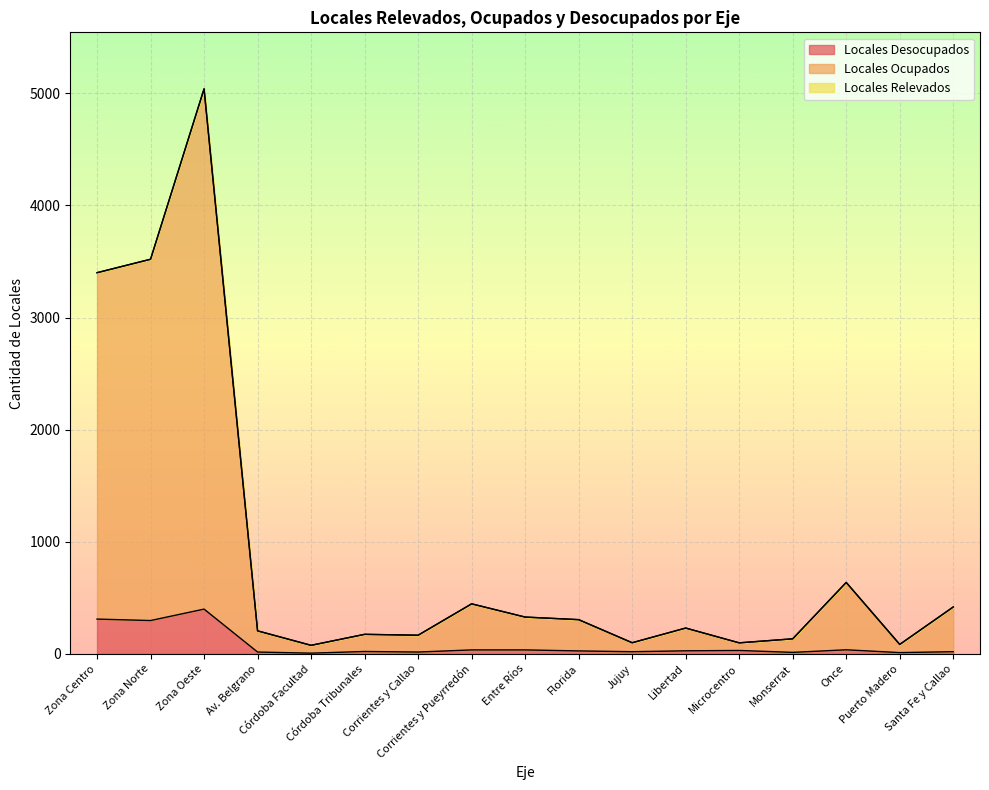

Reading left to right, extract all data points from this chart.

Locales Relevados: Zona Centro=3400	Zona Norte=3520	Zona Oeste=5040	Av. Belgrano=205	Córdoba Facultad=76	Córdoba Tribunales=174	Corrientes y Callao=166	Corrientes y Pueyrredón=446	Entre Ríos=328	Florida=305	Jujuy=99	Libertad=230	Microcentro=98	Monserrat=134	Once=637	Puerto Madero=84	Santa Fe y Callao=418
Locales Ocupados: Zona Centro=3400	Zona Norte=3520	Zona Oeste=5040	Av. Belgrano=205	Córdoba Facultad=76	Córdoba Tribunales=174	Corrientes y Callao=166	Corrientes y Pueyrredón=446	Entre Ríos=328	Florida=305	Jujuy=99	Libertad=230	Microcentro=98	Monserrat=134	Once=637	Puerto Madero=84	Santa Fe y Callao=418
Locales Desocupados: Zona Centro=310	Zona Norte=297	Zona Oeste=399	Av. Belgrano=16	Córdoba Facultad=6	Córdoba Tribunales=21	Corrientes y Callao=16	Corrientes y Pueyrredón=35	Entre Ríos=35	Florida=26	Jujuy=19	Libertad=27	Microcentro=30	Monserrat=13	Once=36	Puerto Madero=11	Santa Fe y Callao=19